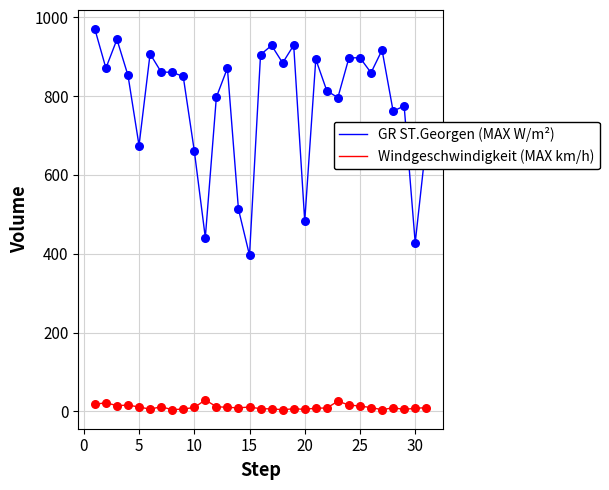

Rank the series by their maximum value, from highest to lowest.

GR ST.Georgen (MAX W/m²), Windgeschwindigkeit (MAX km/h)